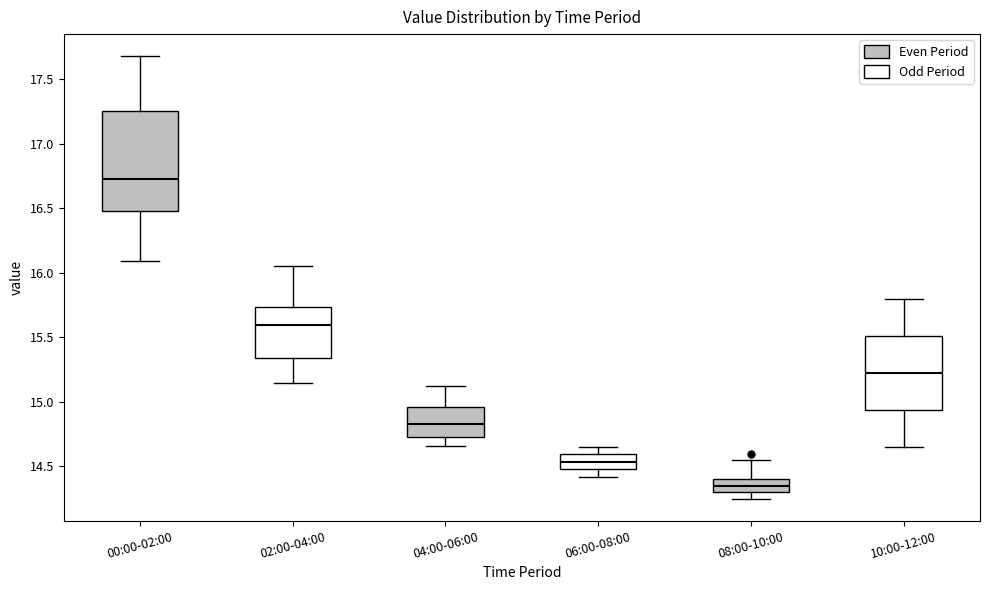

Where is the upper edge of the box for 02:00-04:00 on the y-axis? The values are not printed on the chart, so give them approximately, as read against the axis.

15.75